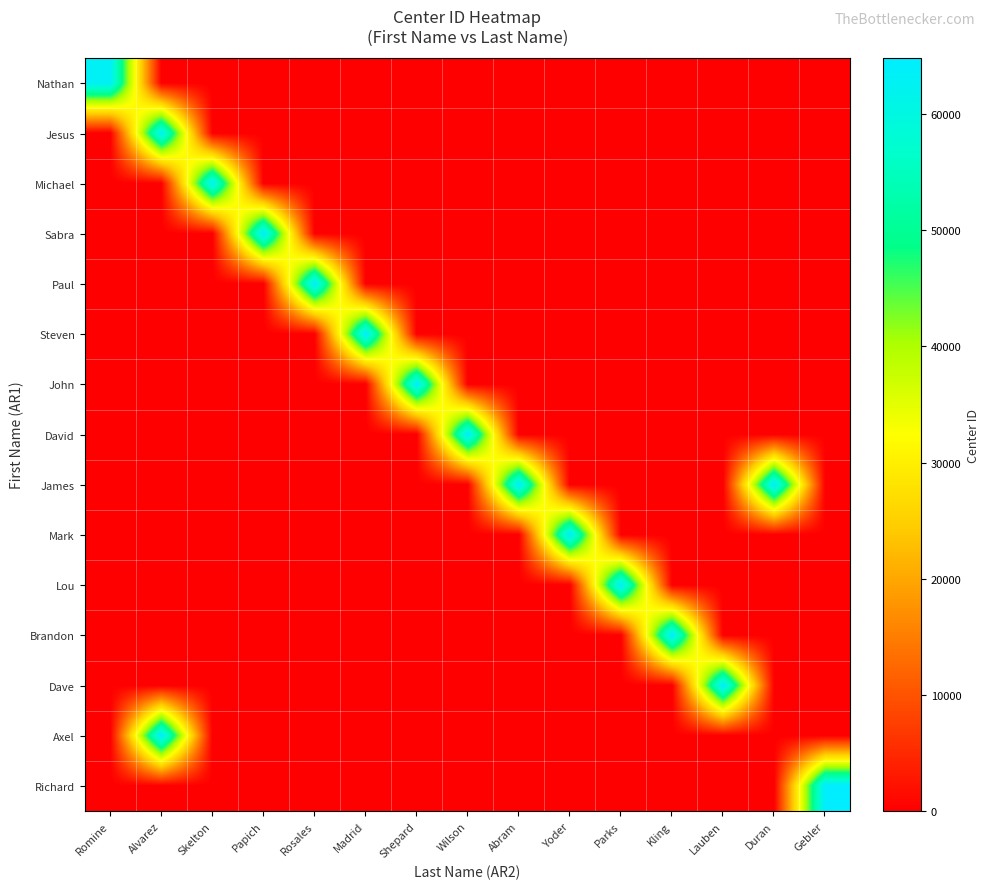

Reading left to right, transcribe all the data shown in this chart.

Nathan: Romine=63163	Alvarez=0	Skelton=0	Papich=0	Rosales=0	Madrid=0	Shepard=0	Wilson=0	Abram=0	Yoder=0	Parks=0	Kling=0	Lauben=0	Duran=0	Gebler=0
Jesus: Romine=0	Alvarez=63167	Skelton=0	Papich=0	Rosales=0	Madrid=0	Shepard=0	Wilson=0	Abram=0	Yoder=0	Parks=0	Kling=0	Lauben=0	Duran=0	Gebler=0
Michael: Romine=0	Alvarez=0	Skelton=63165	Papich=0	Rosales=0	Madrid=0	Shepard=0	Wilson=0	Abram=0	Yoder=0	Parks=0	Kling=0	Lauben=0	Duran=0	Gebler=0
Sabra: Romine=0	Alvarez=0	Skelton=0	Papich=64707	Rosales=0	Madrid=0	Shepard=0	Wilson=0	Abram=0	Yoder=0	Parks=0	Kling=0	Lauben=0	Duran=0	Gebler=0
Paul: Romine=0	Alvarez=0	Skelton=0	Papich=0	Rosales=64705	Madrid=0	Shepard=0	Wilson=0	Abram=0	Yoder=0	Parks=0	Kling=0	Lauben=0	Duran=0	Gebler=0
Steven: Romine=0	Alvarez=0	Skelton=0	Papich=0	Rosales=0	Madrid=64503	Shepard=0	Wilson=0	Abram=0	Yoder=0	Parks=0	Kling=0	Lauben=0	Duran=0	Gebler=0
John: Romine=0	Alvarez=0	Skelton=0	Papich=0	Rosales=0	Madrid=0	Shepard=64504	Wilson=0	Abram=0	Yoder=0	Parks=0	Kling=0	Lauben=0	Duran=0	Gebler=0
David: Romine=0	Alvarez=0	Skelton=0	Papich=0	Rosales=0	Madrid=0	Shepard=0	Wilson=64502	Abram=0	Yoder=0	Parks=0	Kling=0	Lauben=0	Duran=0	Gebler=0
James: Romine=0	Alvarez=0	Skelton=0	Papich=0	Rosales=0	Madrid=0	Shepard=0	Wilson=0	Abram=64509	Yoder=0	Parks=0	Kling=0	Lauben=0	Duran=64807	Gebler=0
Mark: Romine=0	Alvarez=0	Skelton=0	Papich=0	Rosales=0	Madrid=0	Shepard=0	Wilson=0	Abram=0	Yoder=64508	Parks=0	Kling=0	Lauben=0	Duran=0	Gebler=0
Lou: Romine=0	Alvarez=0	Skelton=0	Papich=0	Rosales=0	Madrid=0	Shepard=0	Wilson=0	Abram=0	Yoder=0	Parks=64703	Kling=0	Lauben=0	Duran=0	Gebler=0
Brandon: Romine=0	Alvarez=0	Skelton=0	Papich=0	Rosales=0	Madrid=0	Shepard=0	Wilson=0	Abram=0	Yoder=0	Parks=0	Kling=64704	Lauben=0	Duran=0	Gebler=0
Dave: Romine=0	Alvarez=0	Skelton=0	Papich=0	Rosales=0	Madrid=0	Shepard=0	Wilson=0	Abram=0	Yoder=0	Parks=0	Kling=0	Lauben=64709	Duran=0	Gebler=0
Axel: Romine=0	Alvarez=64802	Skelton=0	Papich=0	Rosales=0	Madrid=0	Shepard=0	Wilson=0	Abram=0	Yoder=0	Parks=0	Kling=0	Lauben=0	Duran=0	Gebler=0
Richard: Romine=0	Alvarez=0	Skelton=0	Papich=0	Rosales=0	Madrid=0	Shepard=0	Wilson=0	Abram=0	Yoder=0	Parks=0	Kling=0	Lauben=0	Duran=0	Gebler=64806